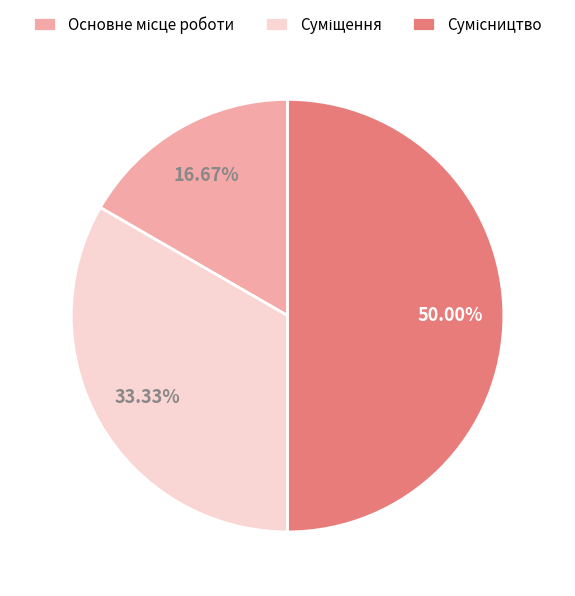

Which slice is the largest?

Сумісництво